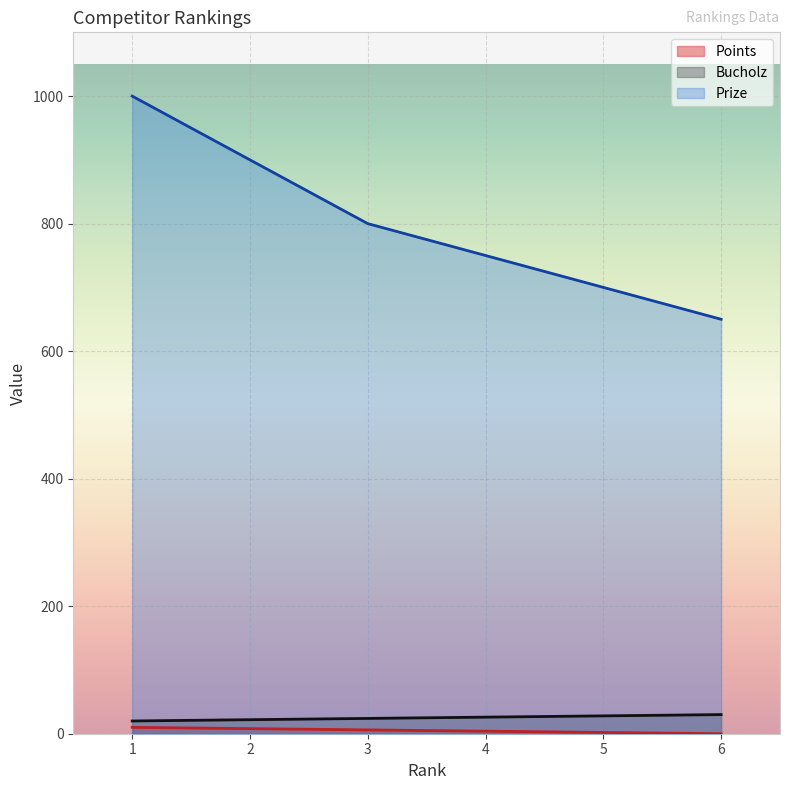

What is the difference between the highest and lowest values at 4?

746